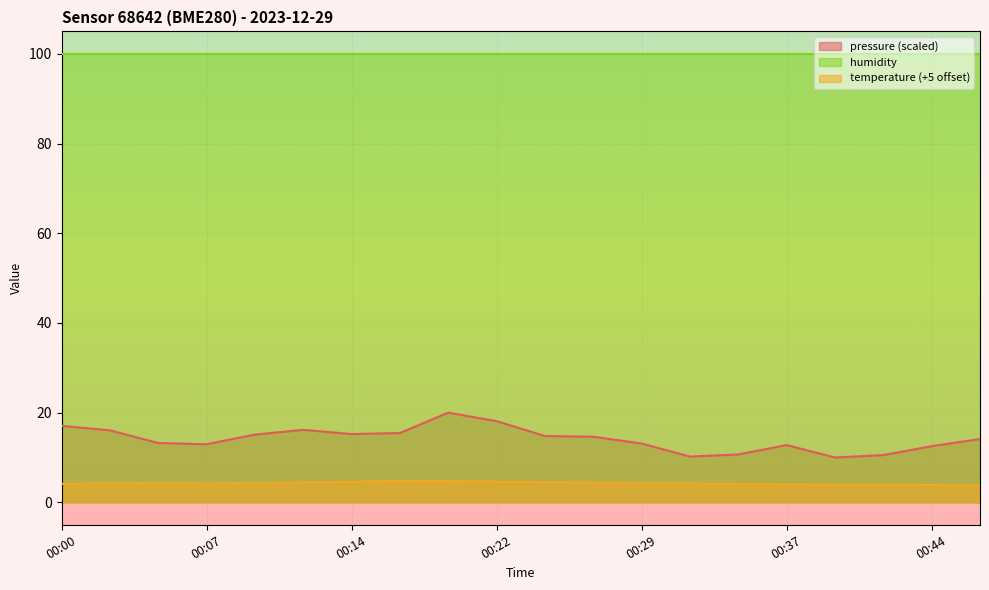

What is the value of the pressure point at the 17th from the left?

10.0